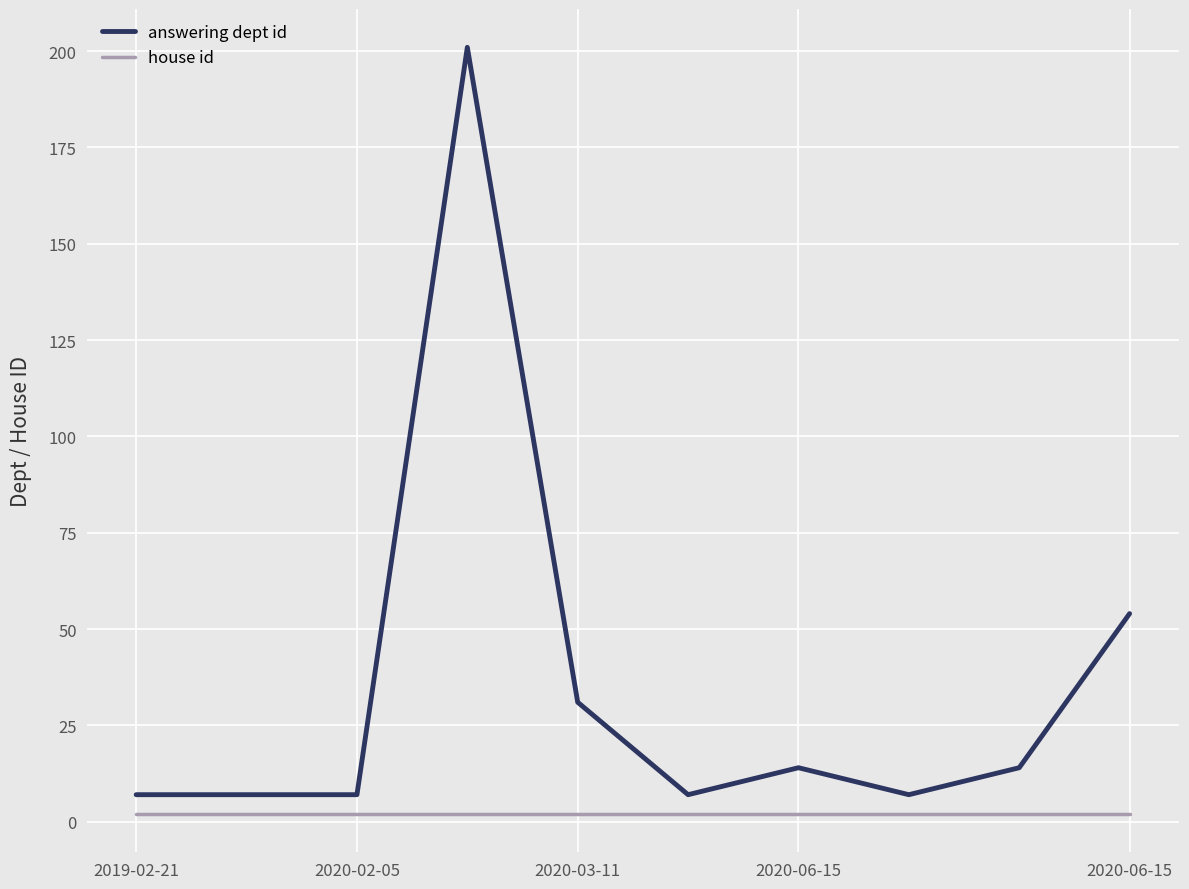

Is this an area chart (filled region under the line)?

No